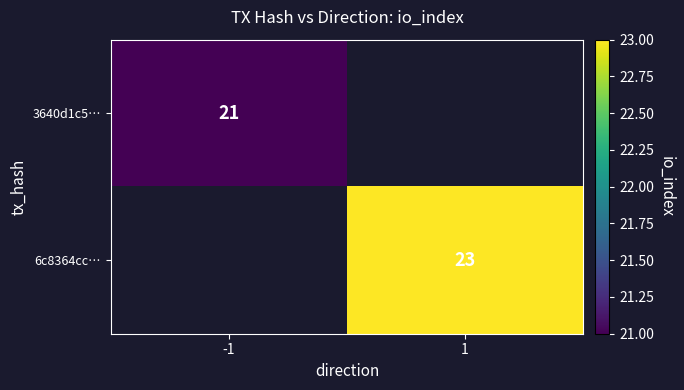

The value of 6c8364cc… at 1 is 31. True or false?

False